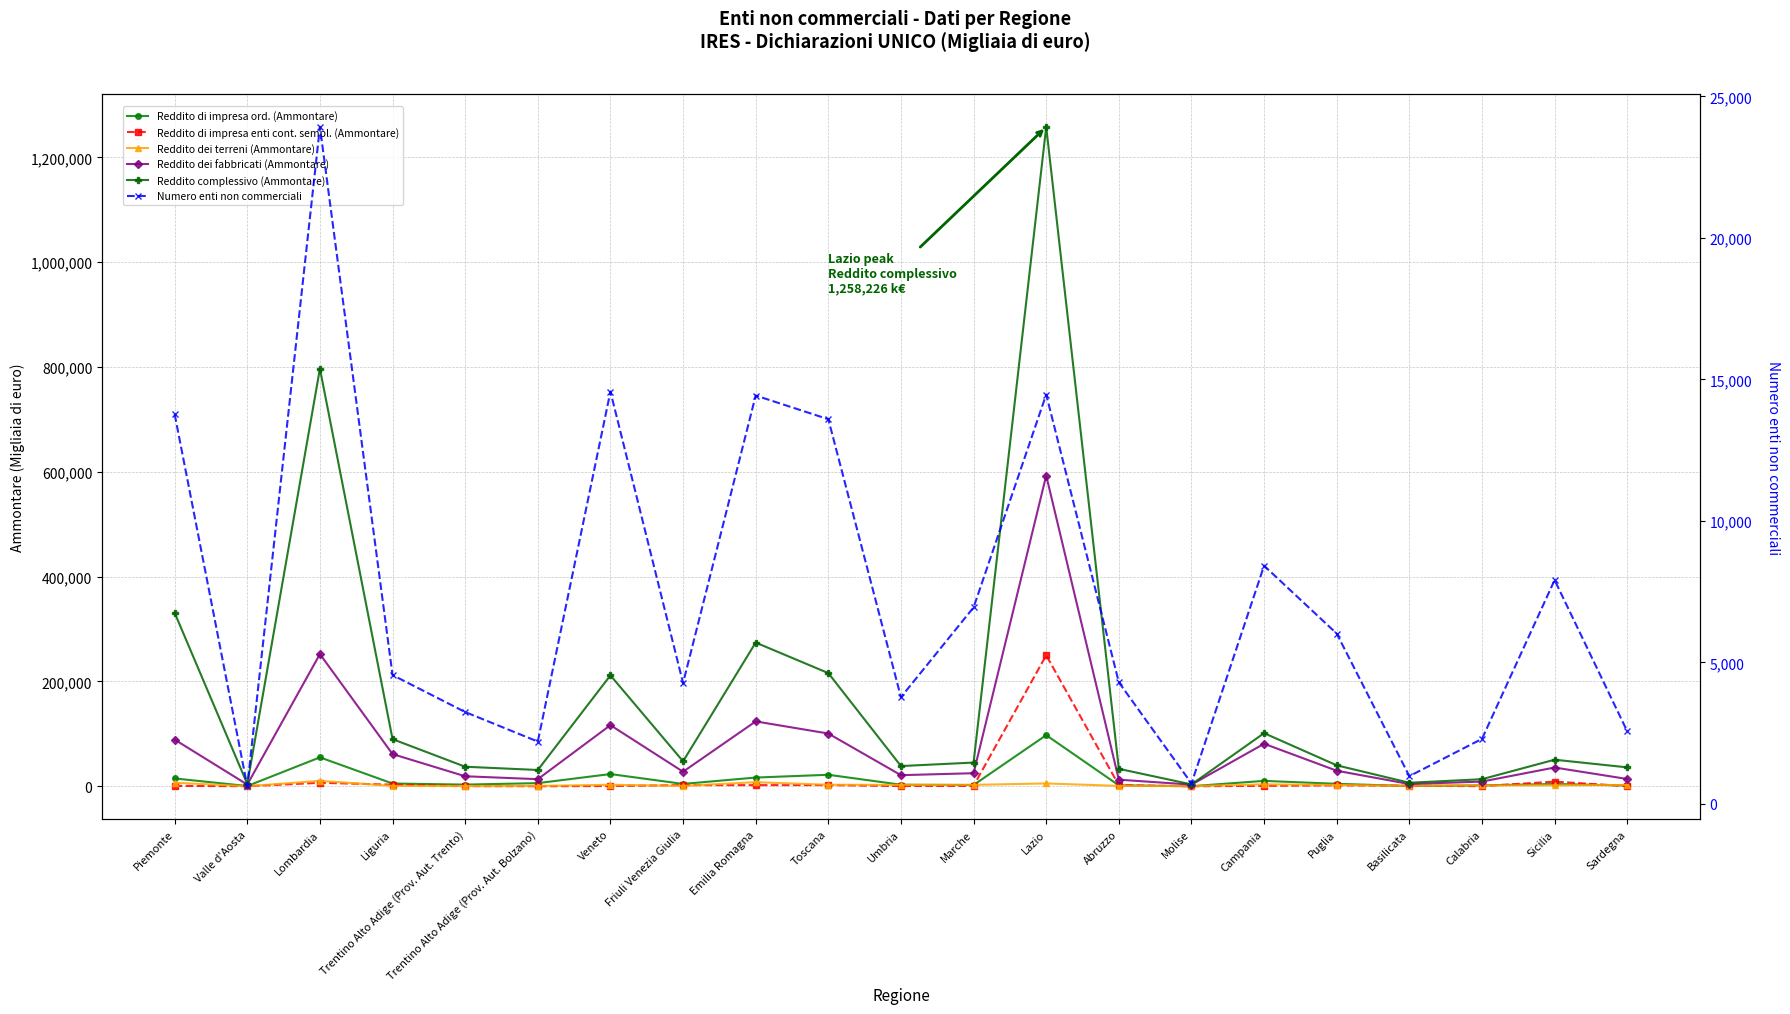

True or false: Reddito di impresa enti cont. sempl. (Ammontare) has more than 2 interior local peaks.

True